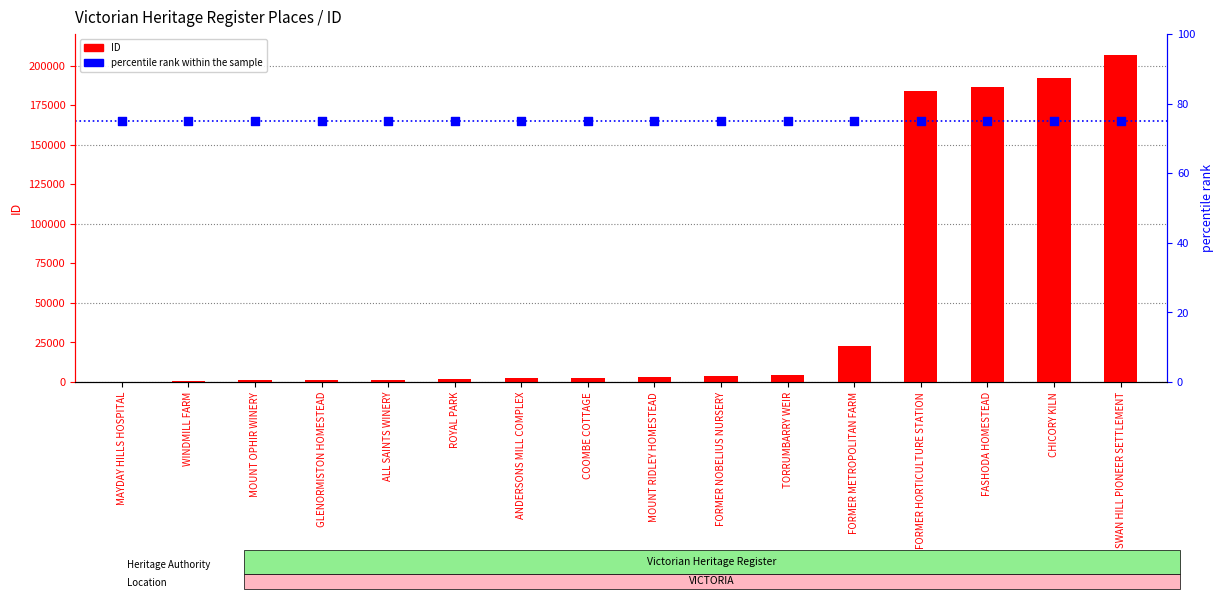

What is the total value across all series at ALL SAINTS WINERY?

1248